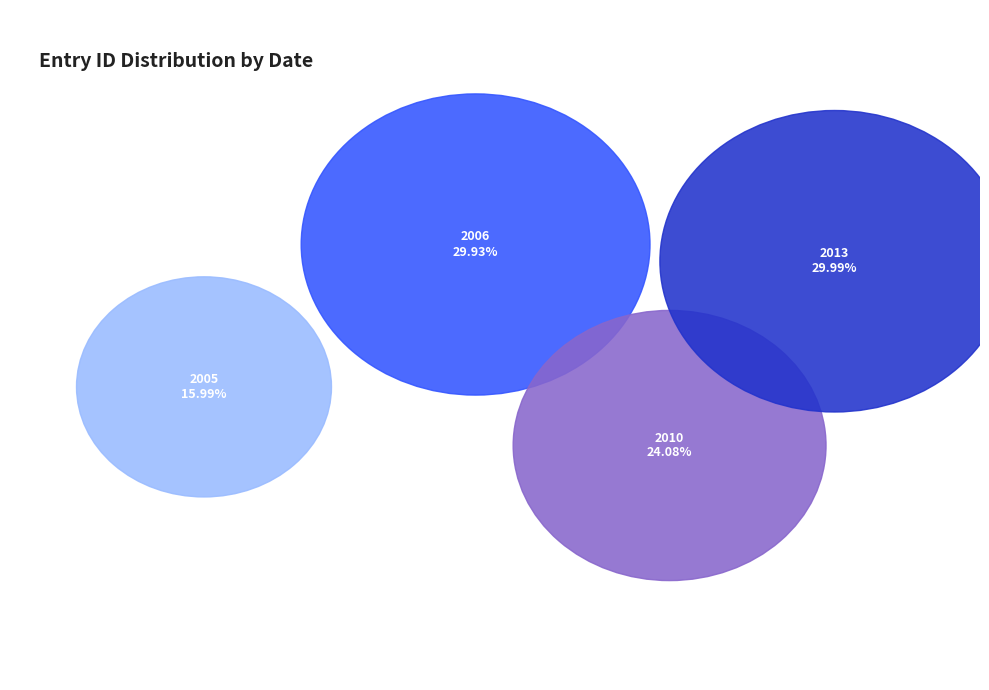

Is it true that 2013-08-07 is 5% of the pie?

False